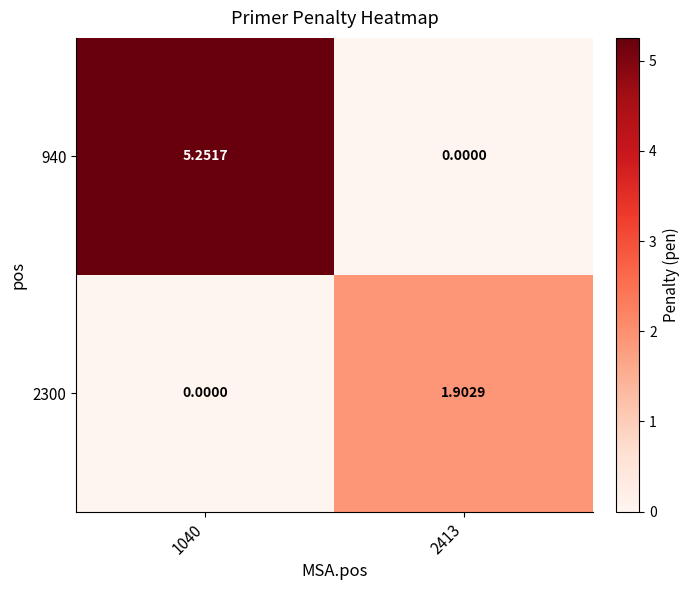

Is the value of 940 at 1040 greater than the value of 2300 at 2413?

Yes